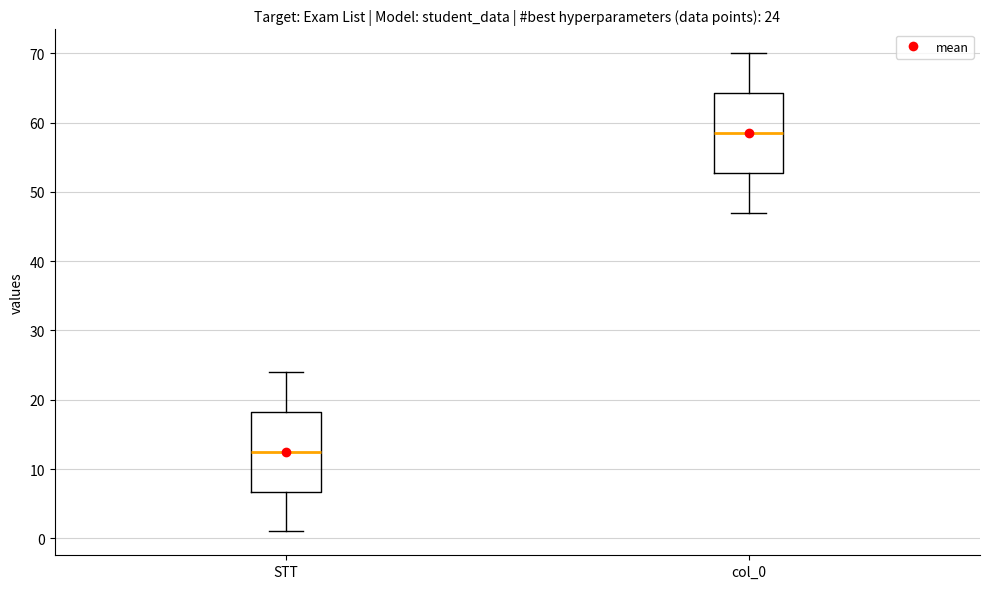

Which box's median line is the highest?

col_0